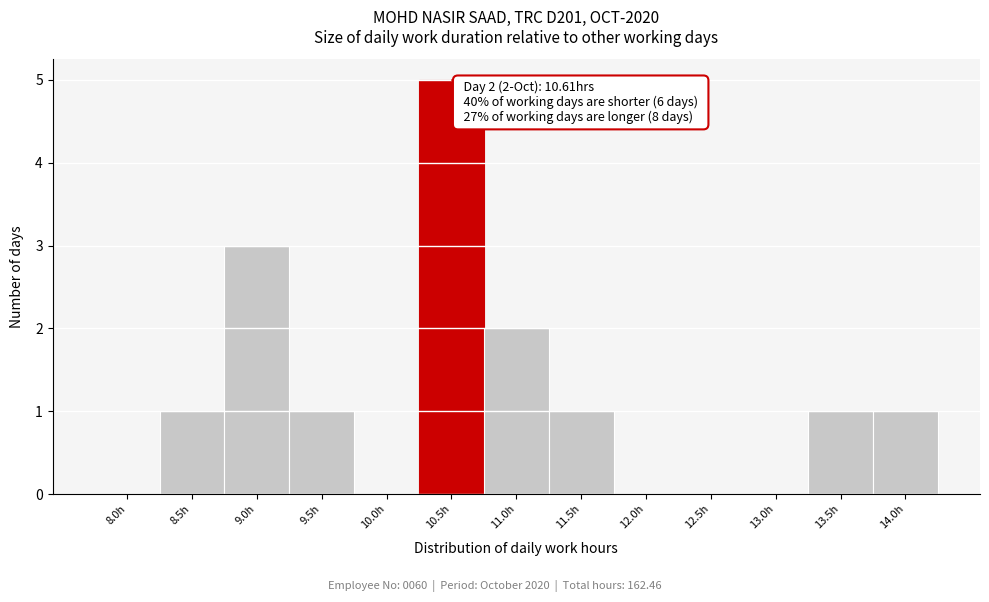

Reading left to right, list all the values displayed in this chart.

8.0h=0	8.5h=1	9.0h=3	9.5h=1	10.0h=0	10.5h=5	11.0h=2	11.5h=1	12.0h=0	12.5h=0	13.0h=0	13.5h=1	14.0h=1